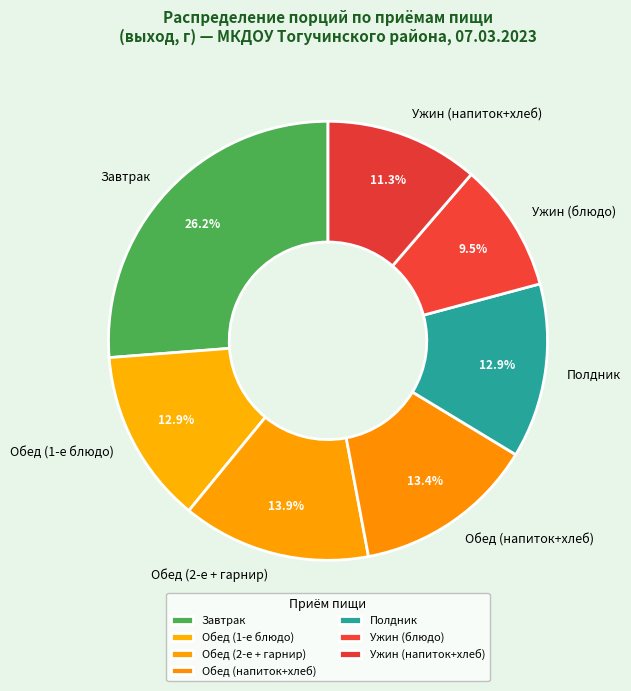

Is there any slice that represents more than half of the pie?

No